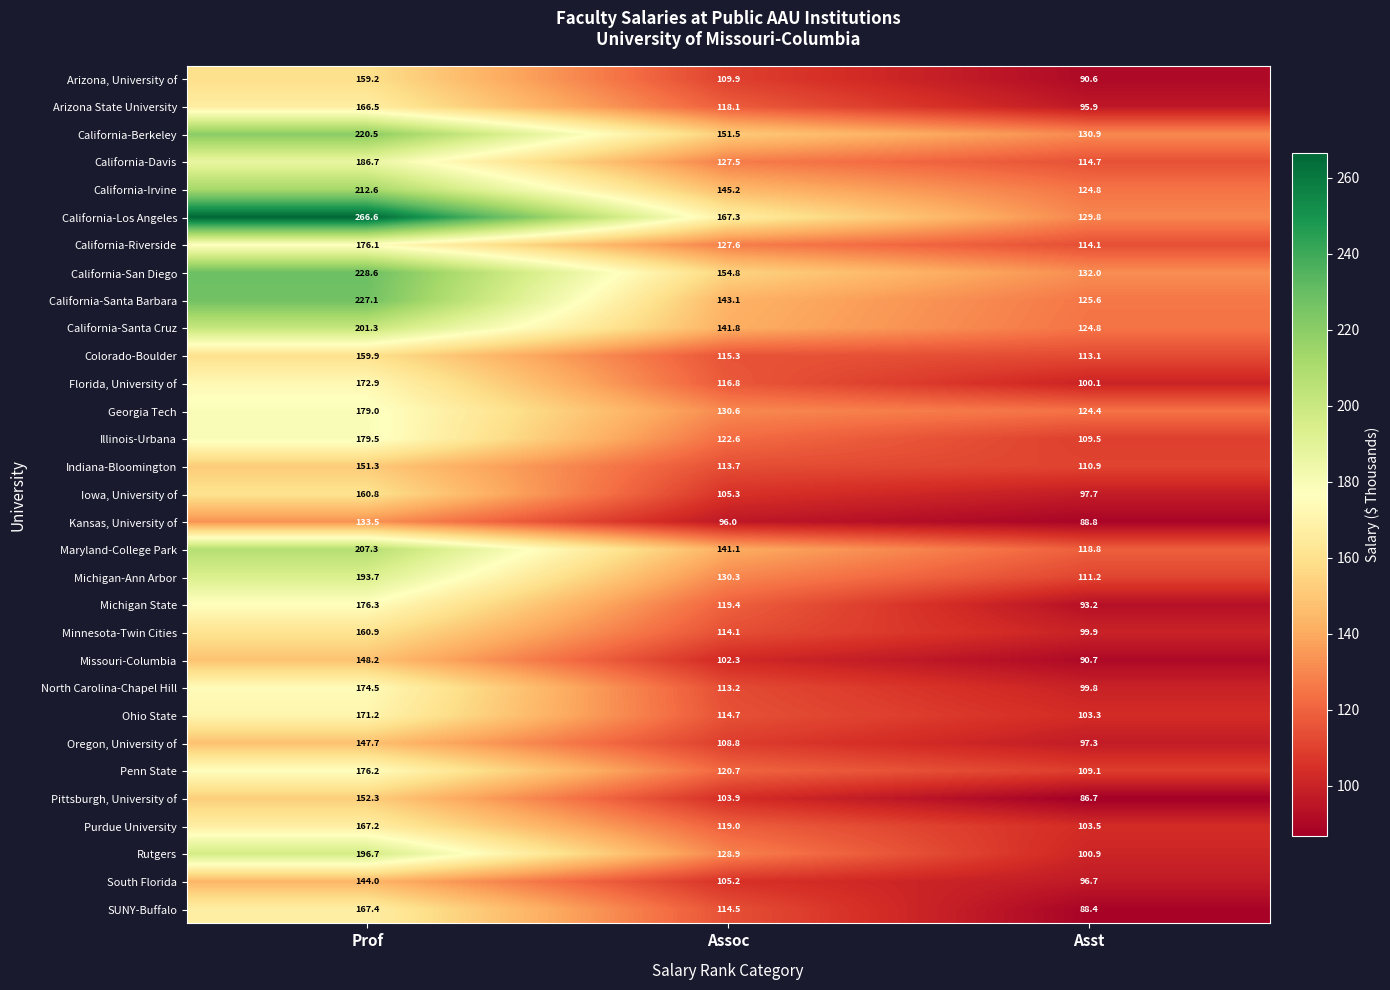

The value of Maryland-College Park at Asst is 210.5. True or false?

False